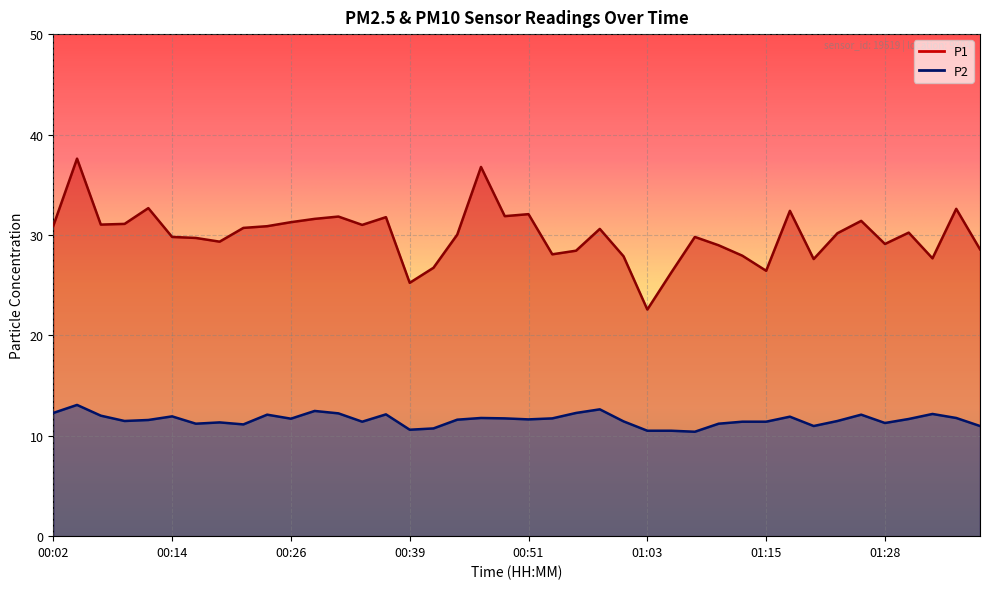

How many lines are shown in the chart?

2